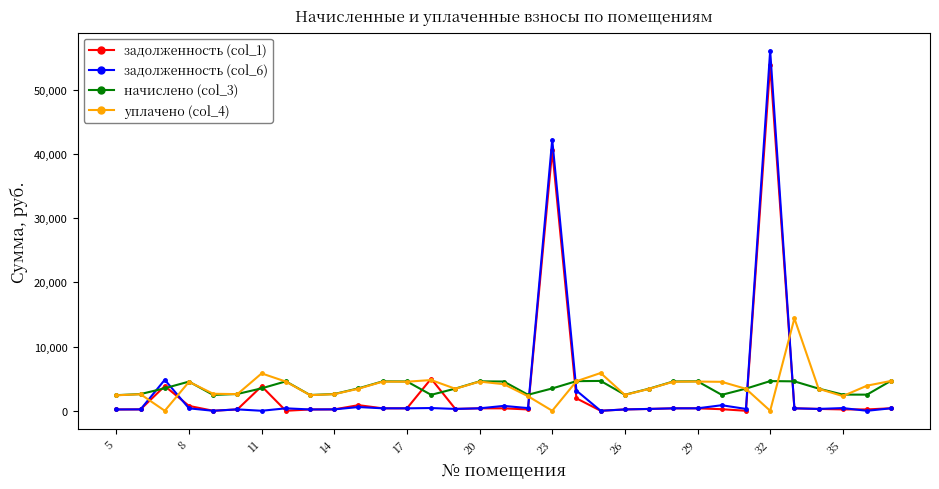

At how many categories does at least one series exceed 20955?

2